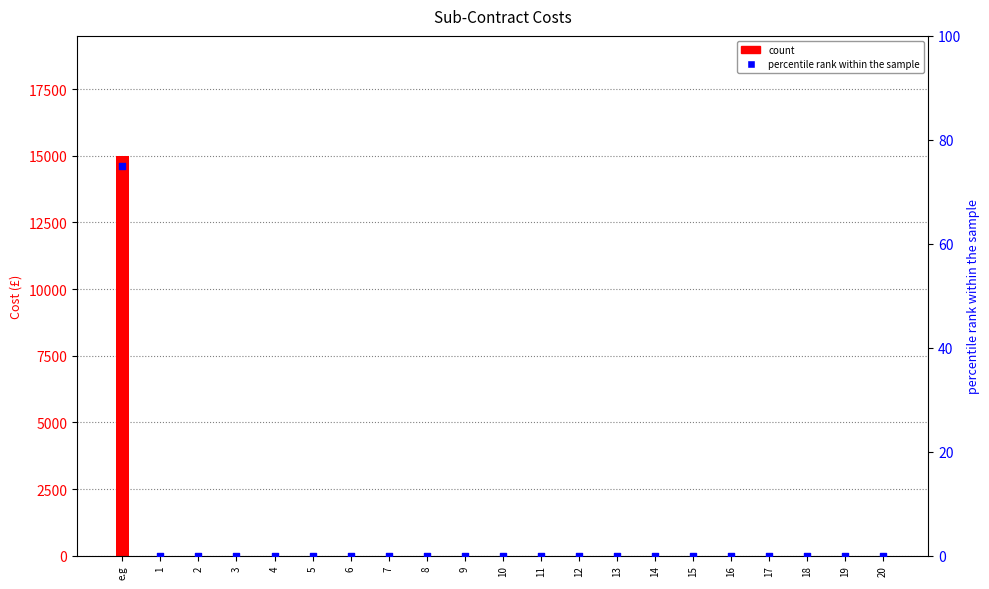

Which series has the largest Y range (max minus min)?

count